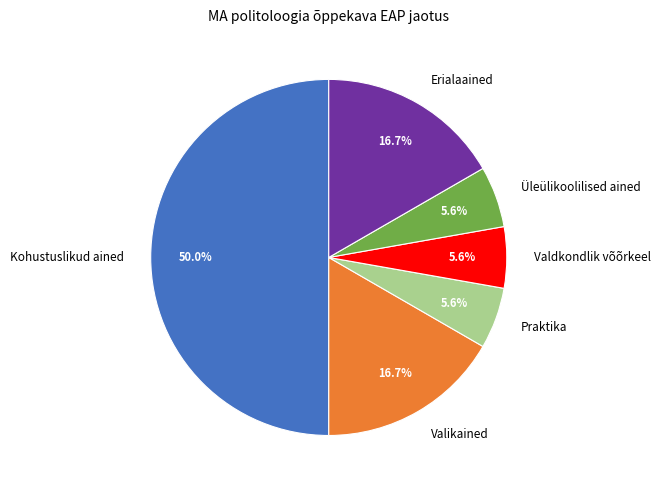

Is the sum of Valdkondlik võõrkeel and Erialaained greater than half?

No